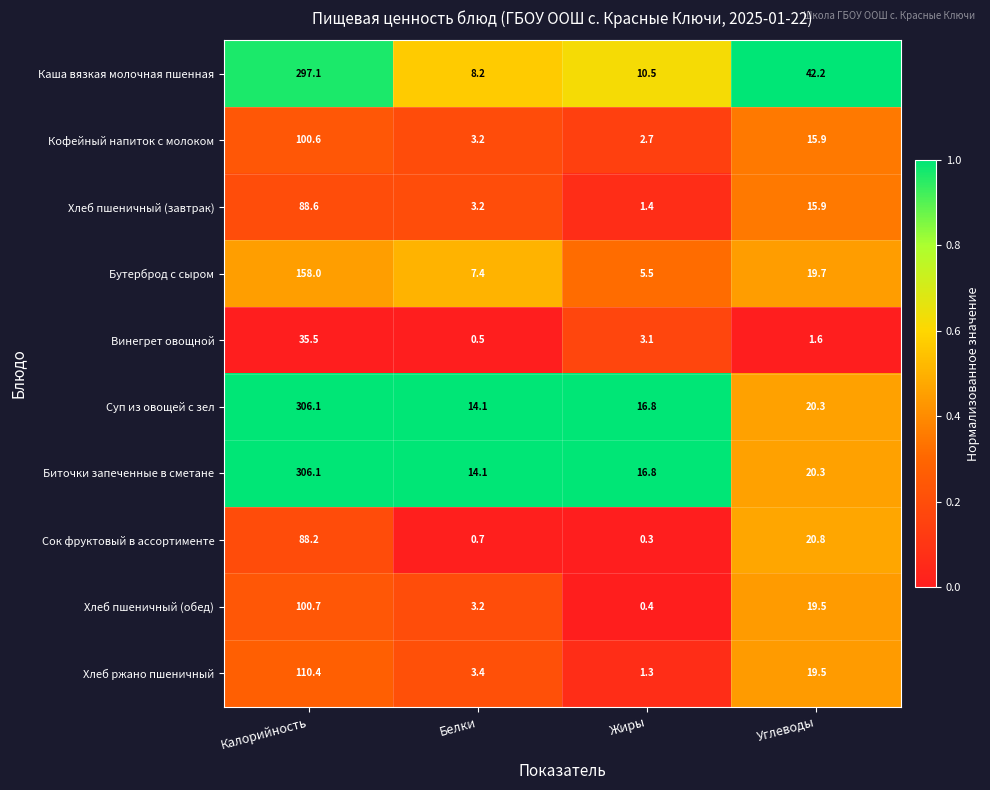

True or false: Суп из овощей с зел has a value of 306.1 at Калорийность.

True